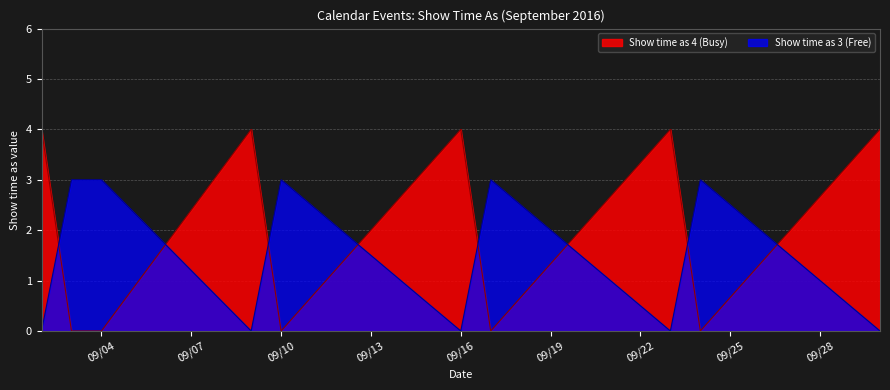

What is the spread (max minus min) of values at 9/17/2016?

3